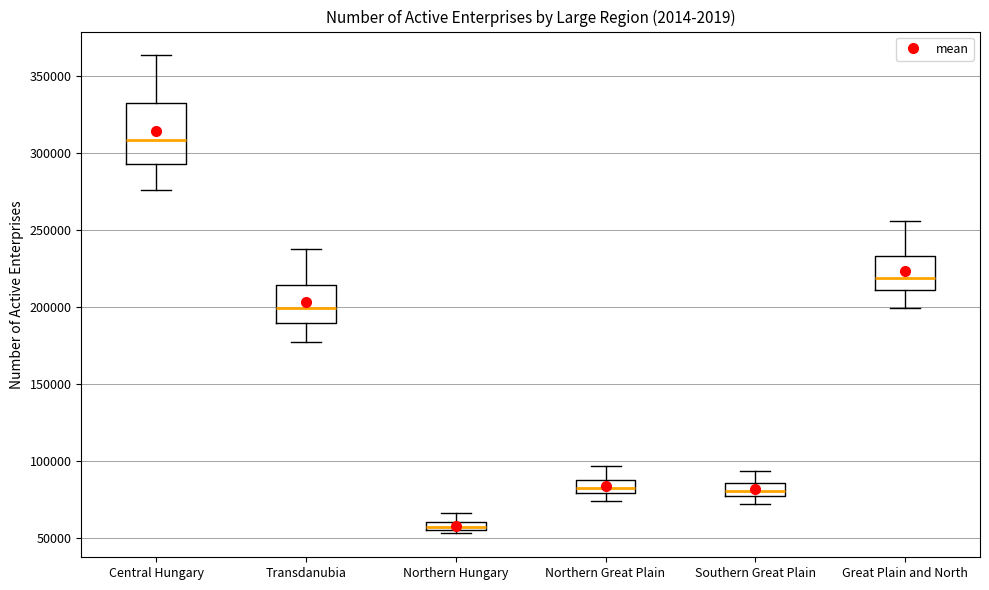

Where is the lower edge of the box for Northern Hungary on the y-axis? The values are not printed on the chart, so give them approximately, as read against the axis.

55000